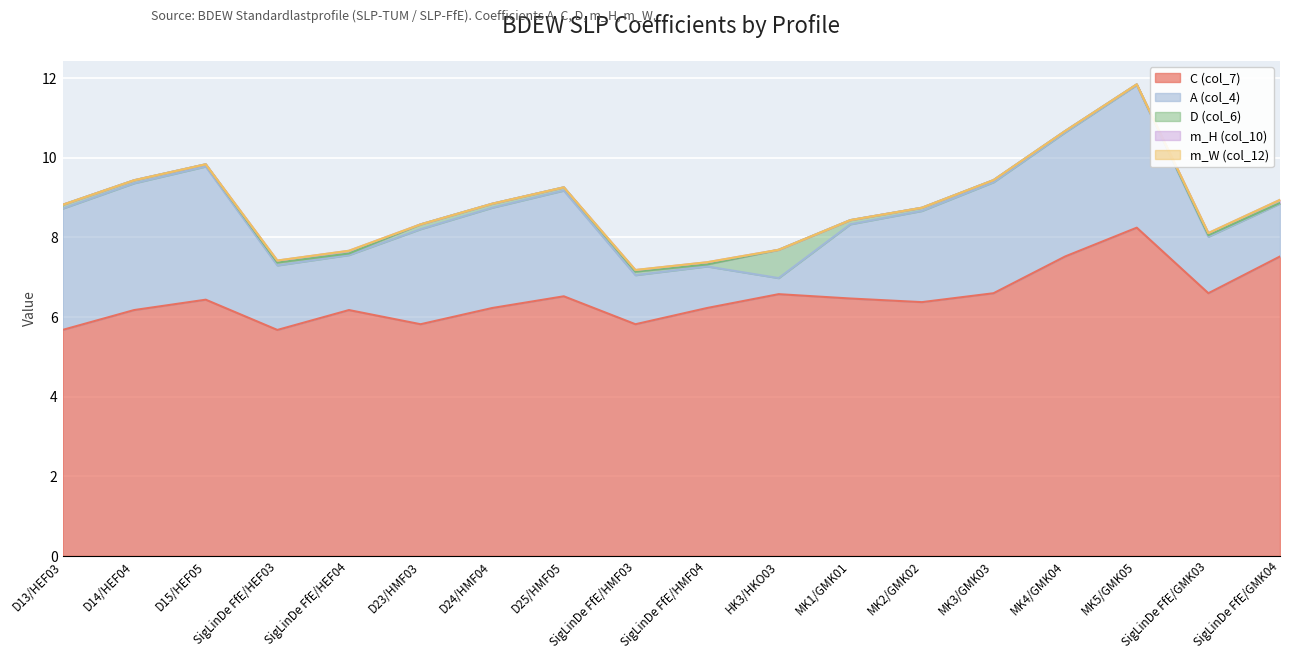

What is the sum of all D (col_6) values?

1.8